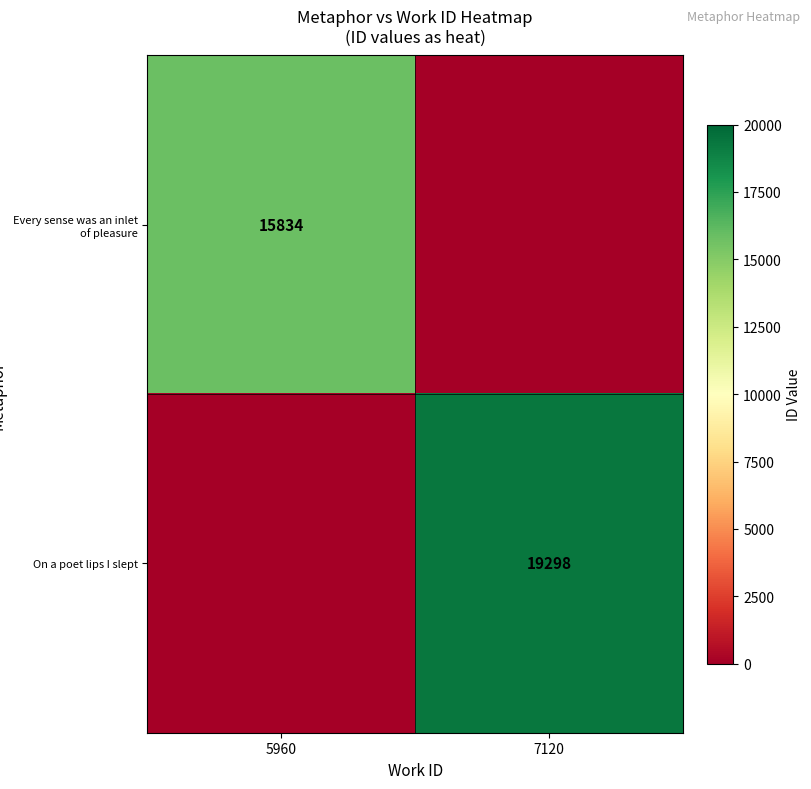

True or false: On a poet lips I slept has a value of 19298 at 7120.

True